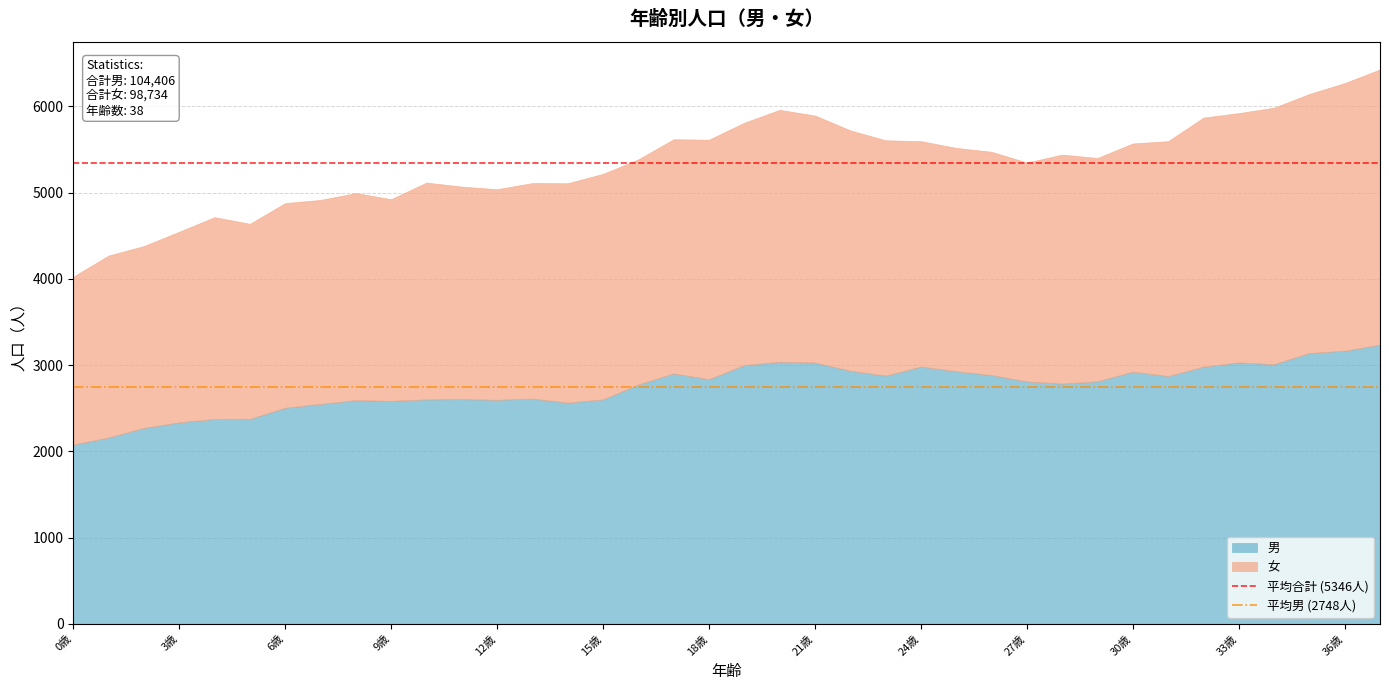

What is the maximum value for 男?

3238